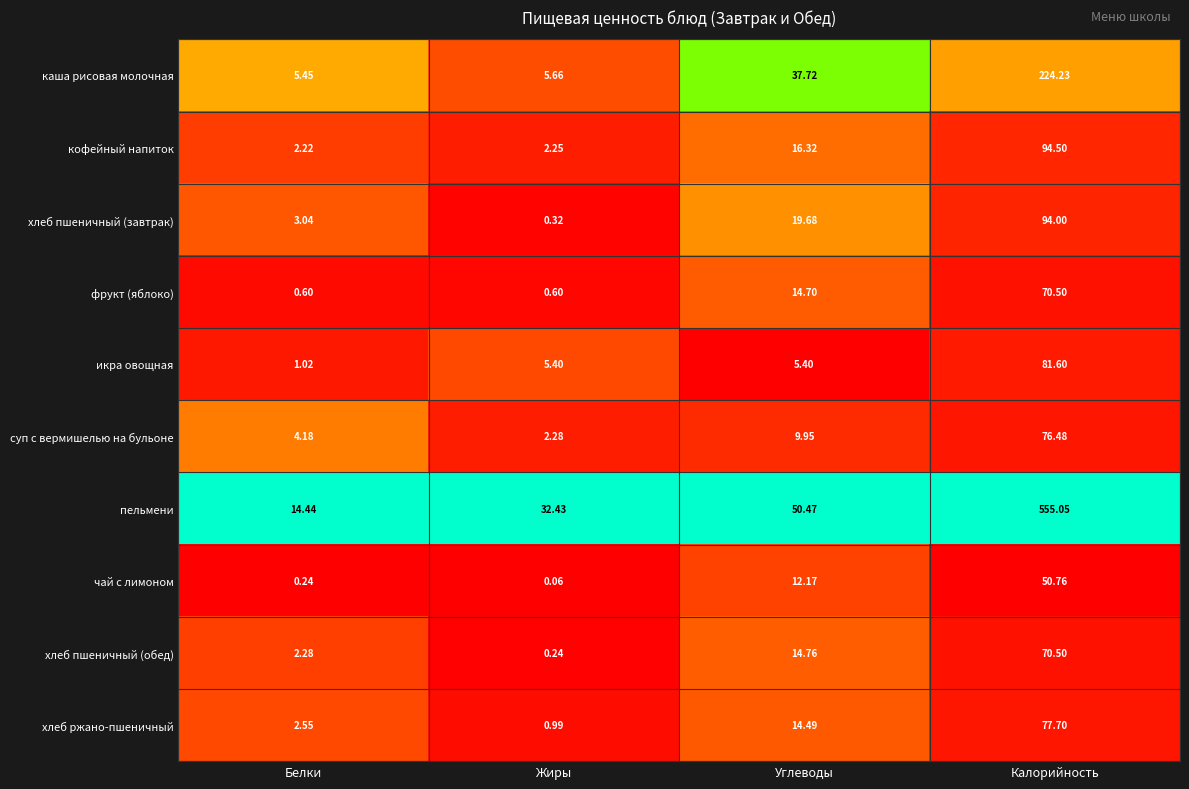

Count the number of data series in this chart.

10